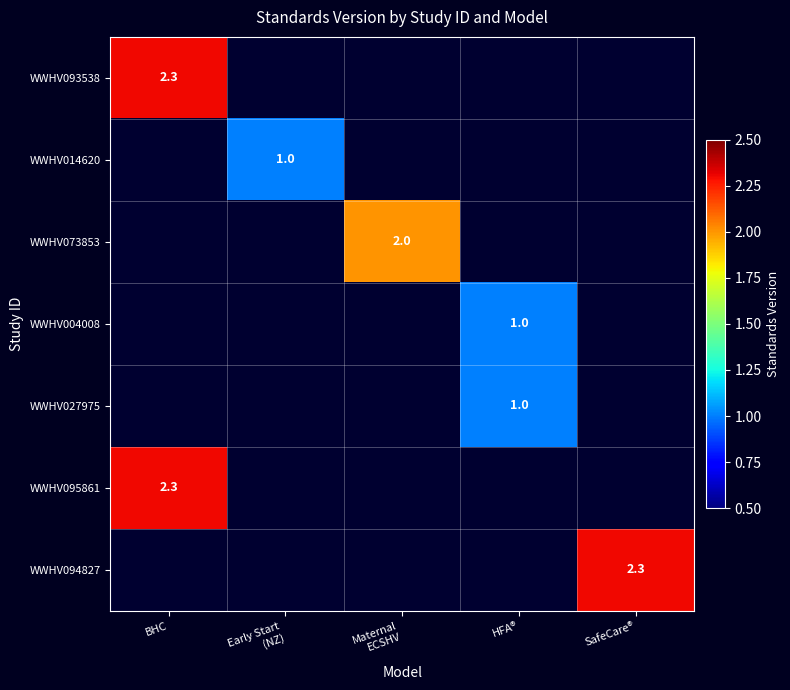

Is it true that WWHV095861 equals 3.1 at BHC?

False